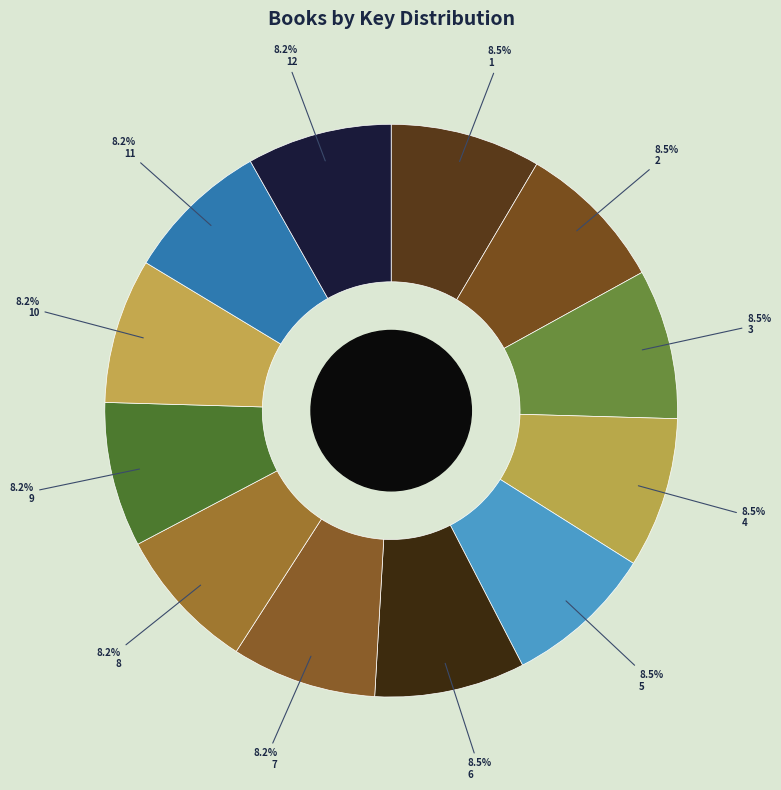

Which slice is the largest?

4